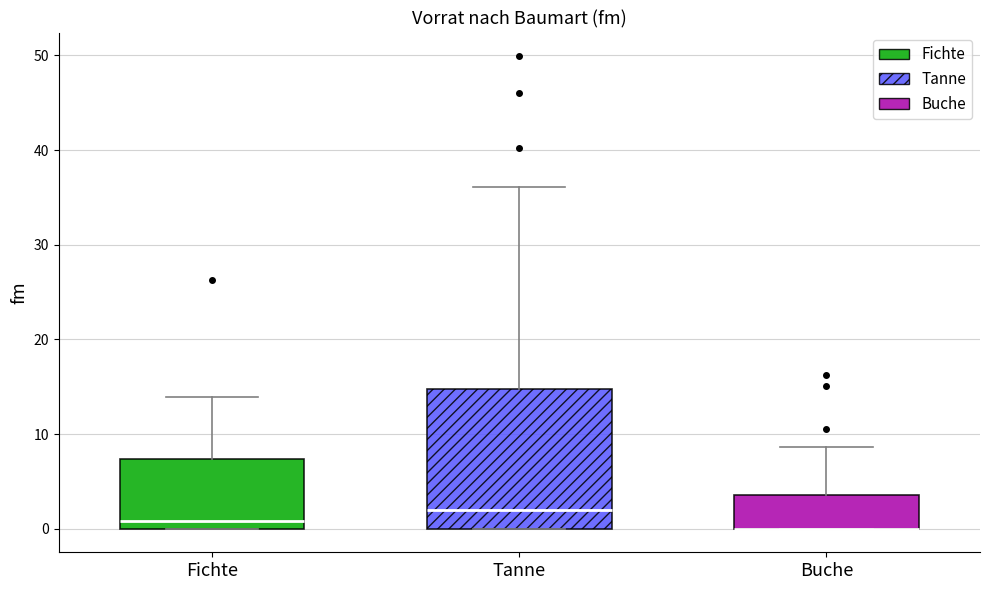

Reading left to right, transcribe this box plot: for each box, give where its median line is, the range the box spans, and where its two whiskers end, as read against the y-axis. The values are not printed on the chart, so give them approximately, as read against the axis.

Fichte: median 1, box 0 to 7, whiskers 0 to 14
Tanne: median 2, box 0 to 15, whiskers 0 to 36
Buche: median 0 (drawn on the box's lower edge), box 0 to 4, whiskers 0 to 9